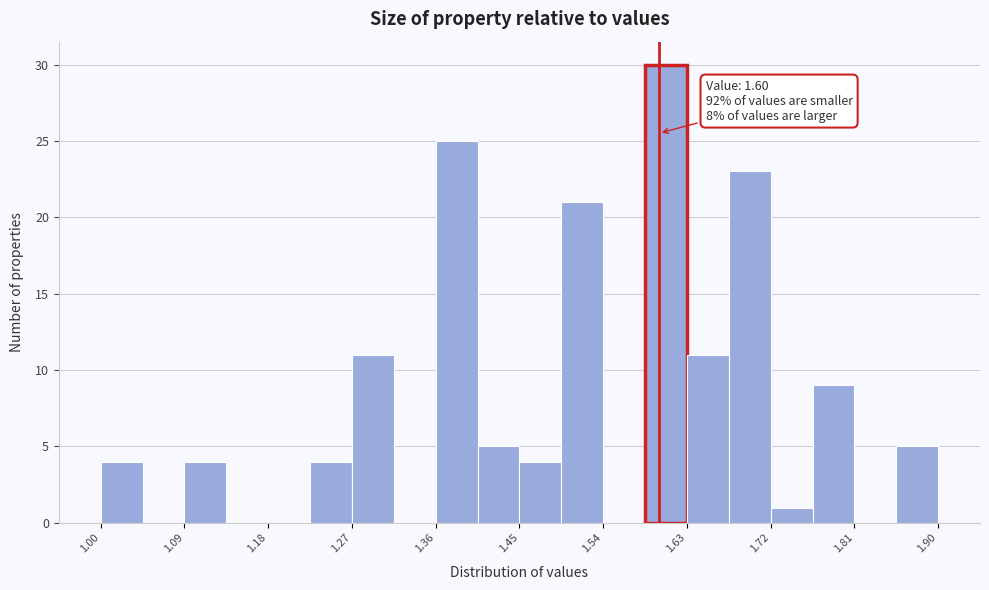

Which range on the x-axis has the tallest bar?

1.585 to 1.630